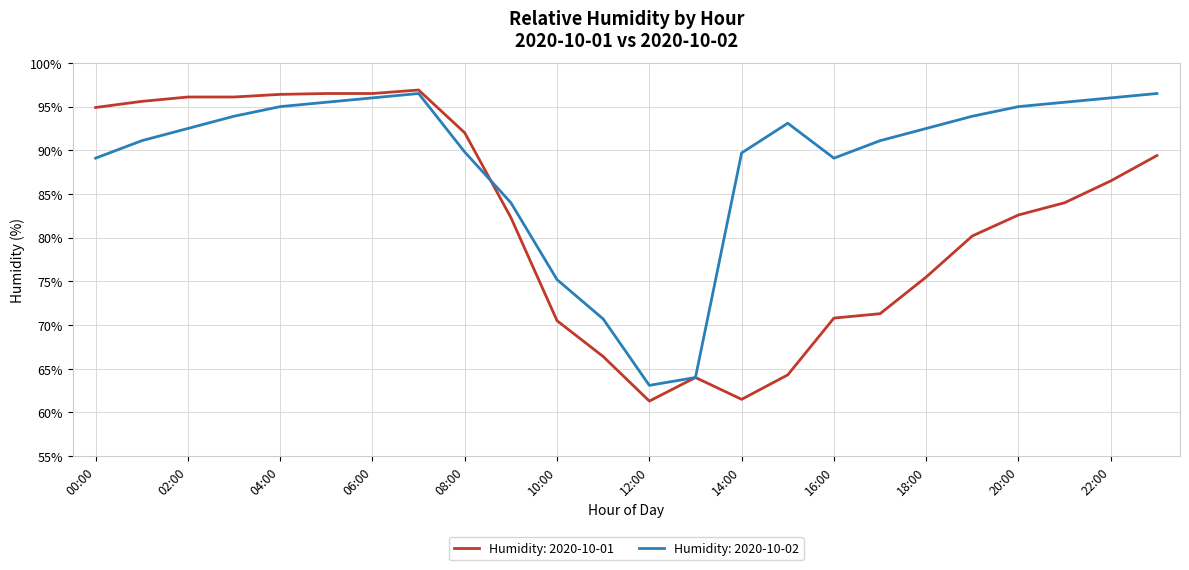

Which series has the largest total across all categories?

Humidity: 2020-10-02